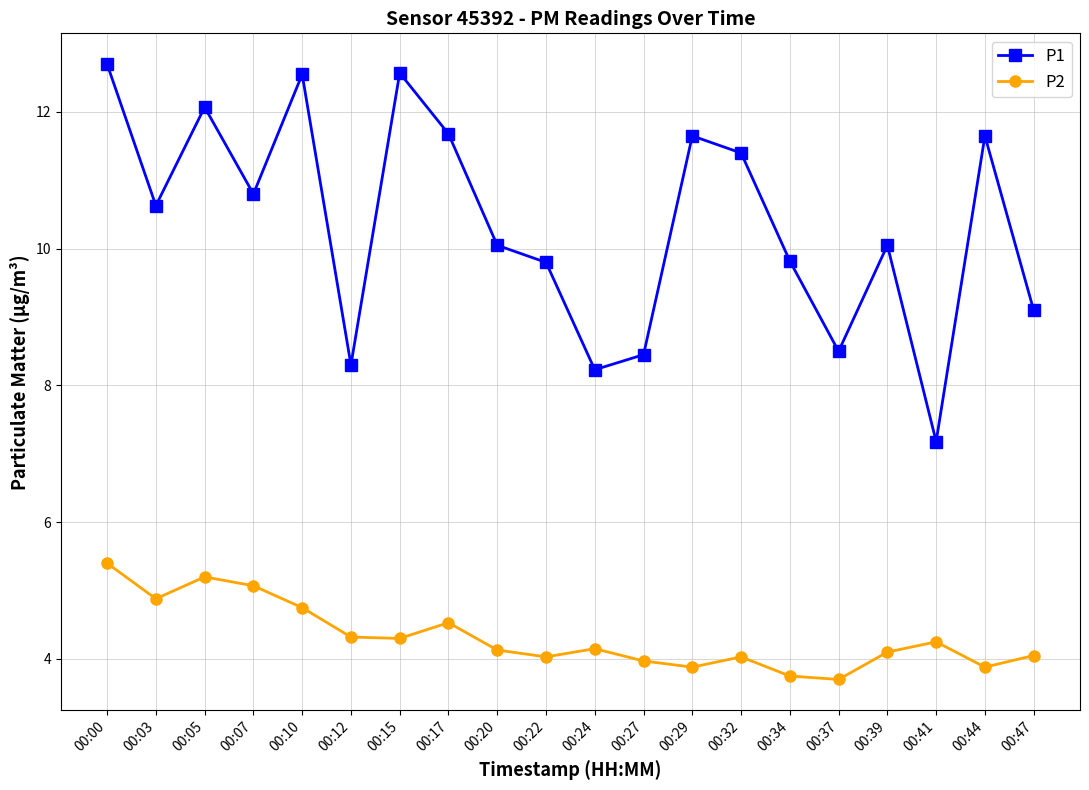

At how many categories does at least one series exceed 7?

20